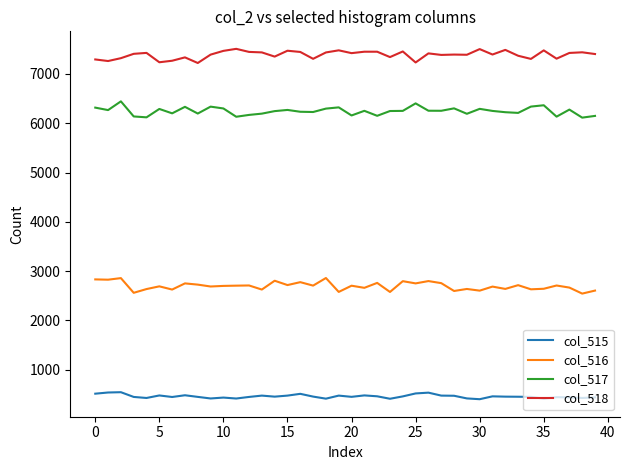

Which series has the largest total across all categories?

col_518